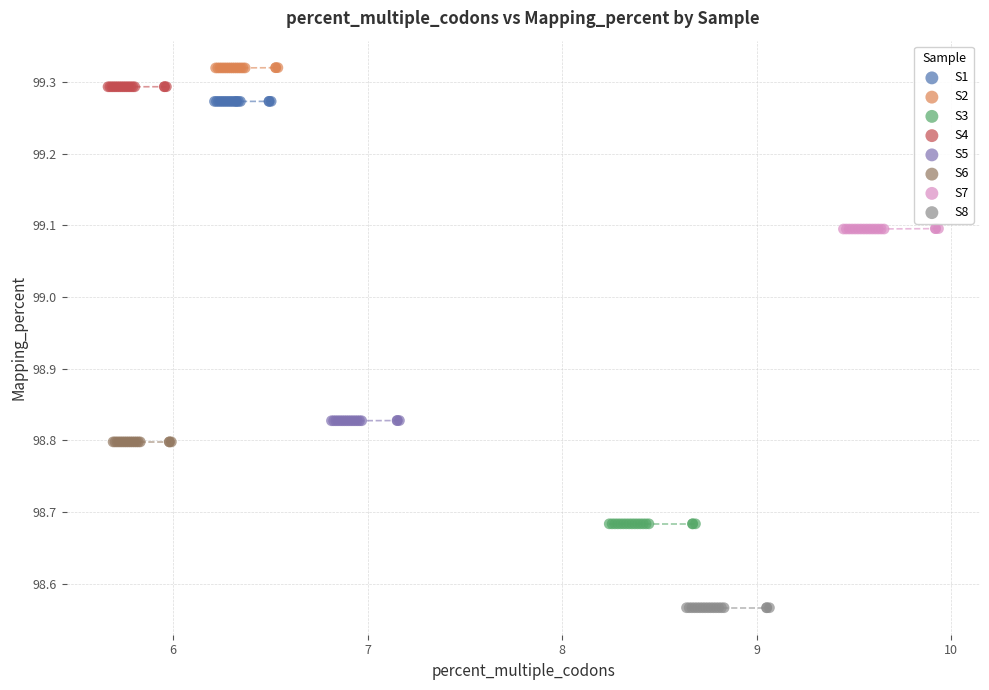

What are all the series names shown in the legend?

S1, S2, S3, S4, S5, S6, S7, S8